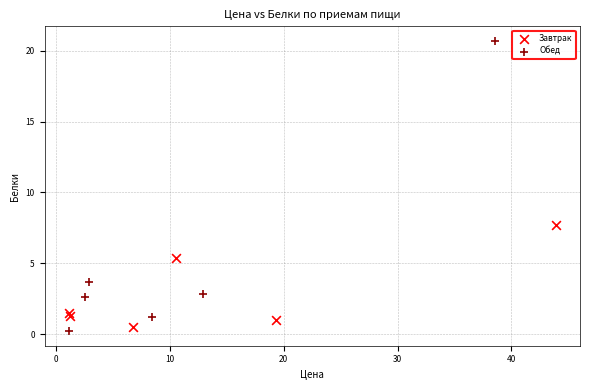

What are all the series names shown in the legend?

Завтрак, Обед